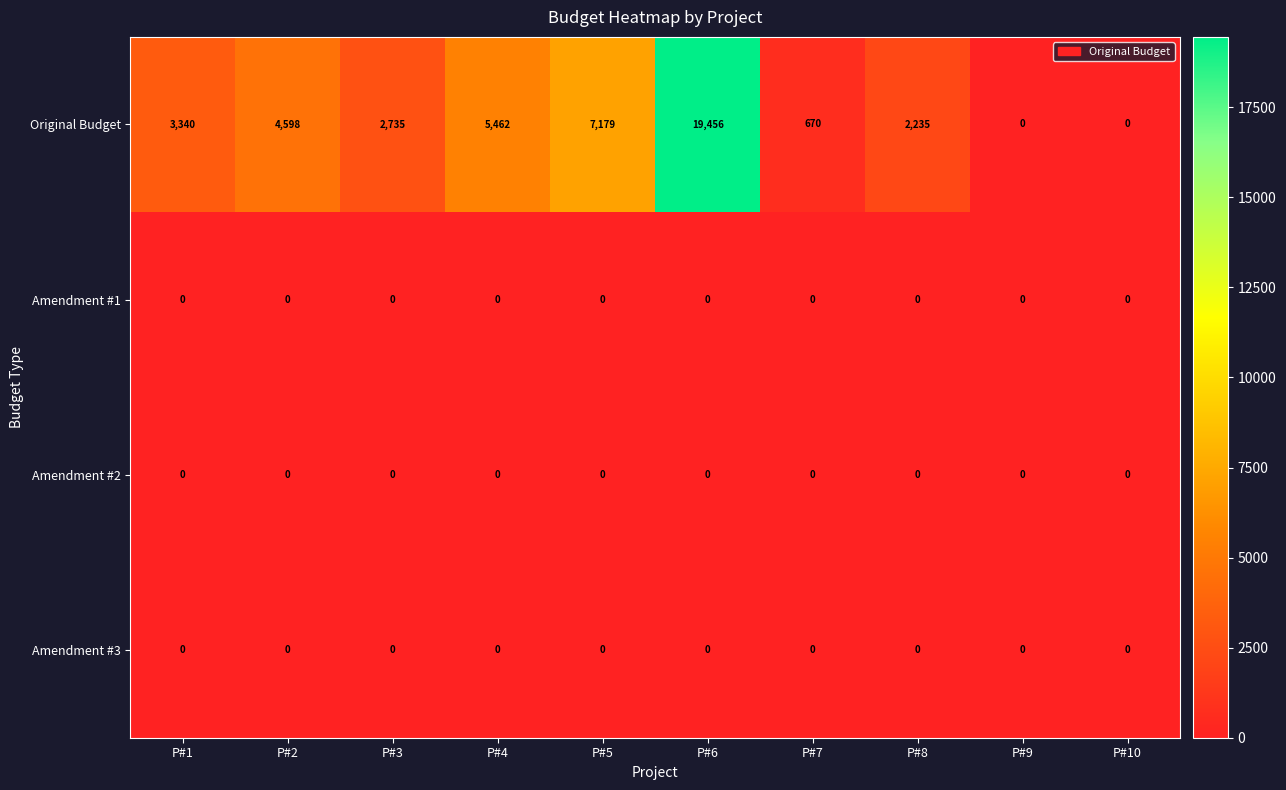

Which series changed the most between P#7 and P#10?

Original Budget